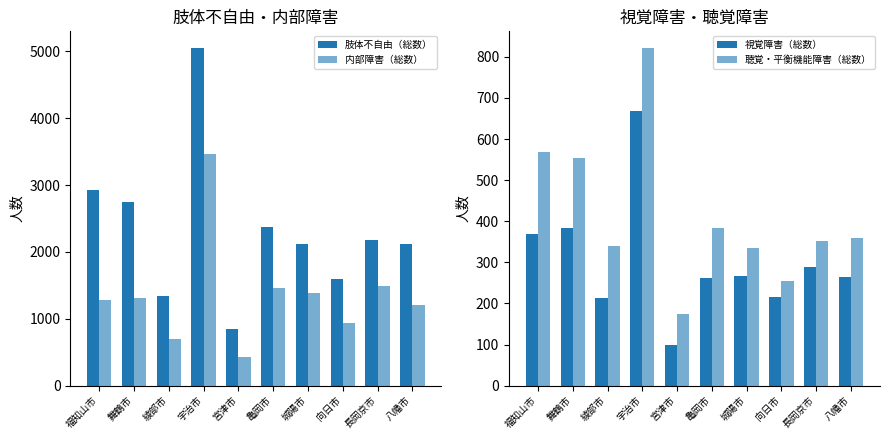

What is the label of the 4th bar from the left?

宇治市